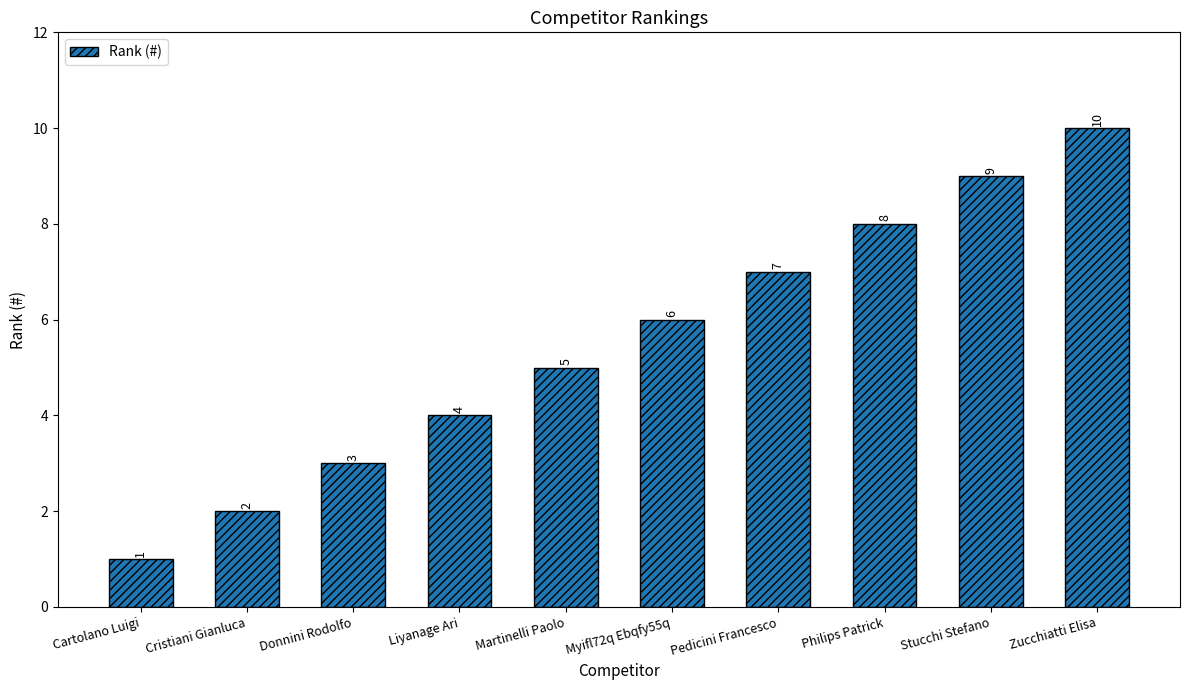

What is the value of the 1st bar from the left?

1